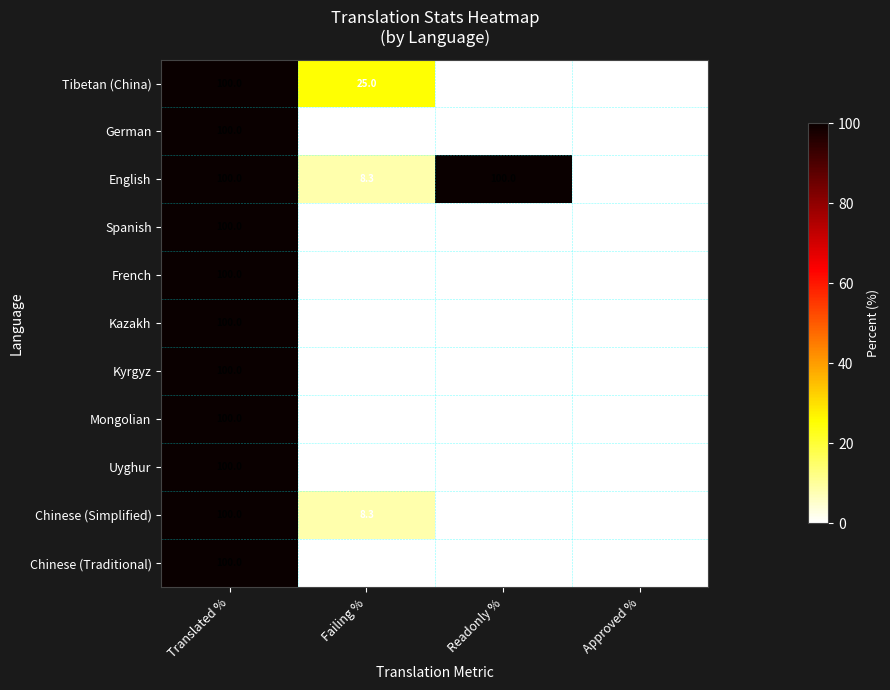

Where is Tibetan (China) nearest to the value 50?

Failing %